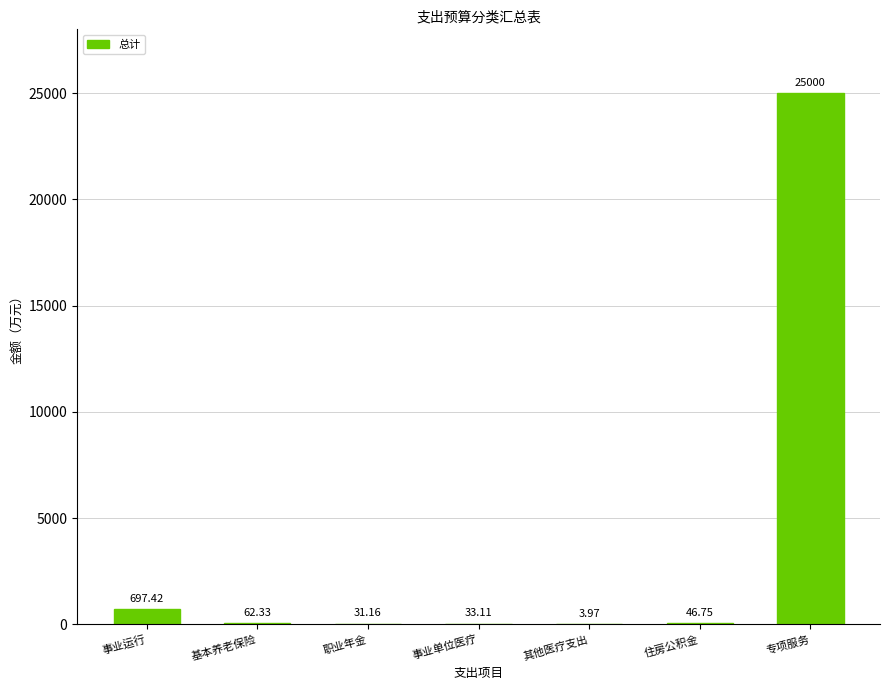

True or false: the data shows 31.2 at 职业年金.

True